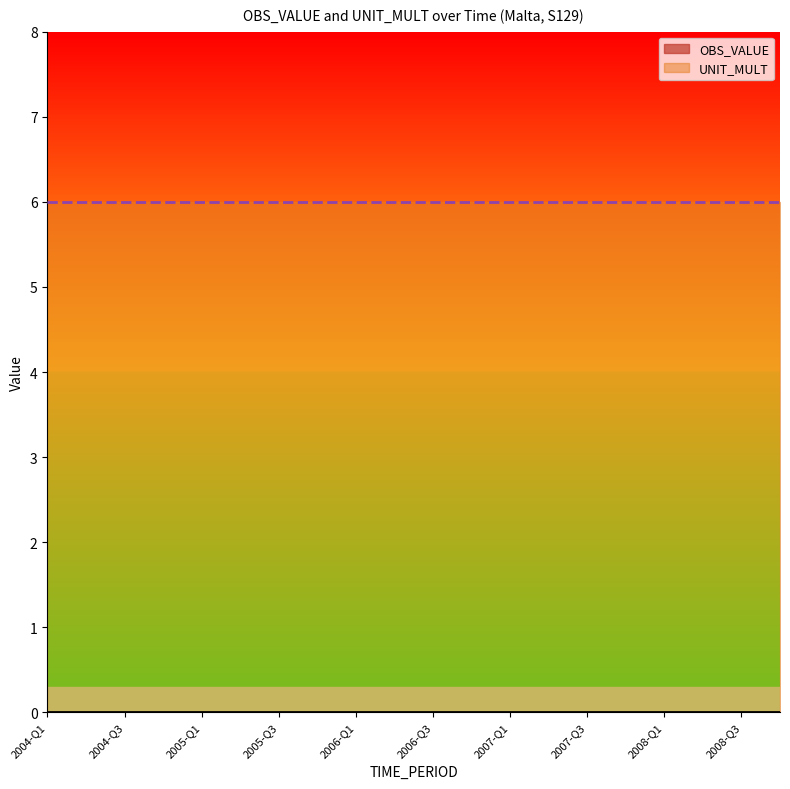

Which series changed the most between 2005-Q1 and 2008-Q3?

OBS_VALUE